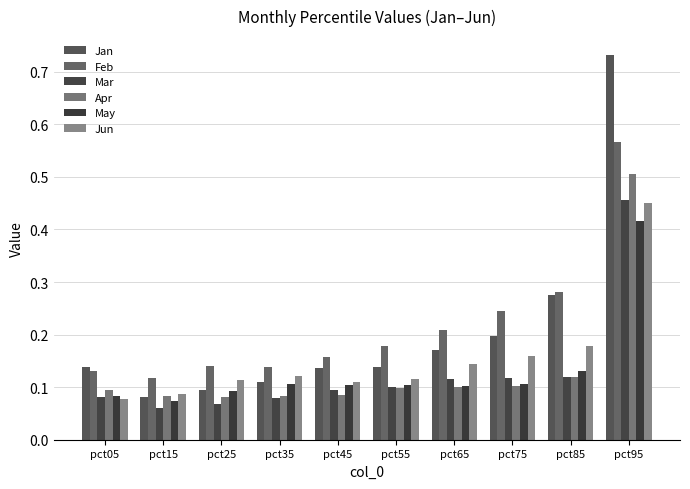

How many categories are shown in the chart?

10